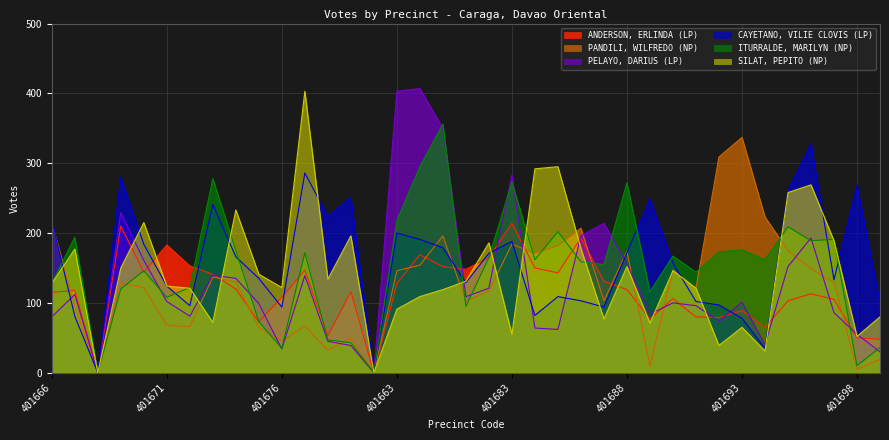

How many lines are shown in the chart?

6